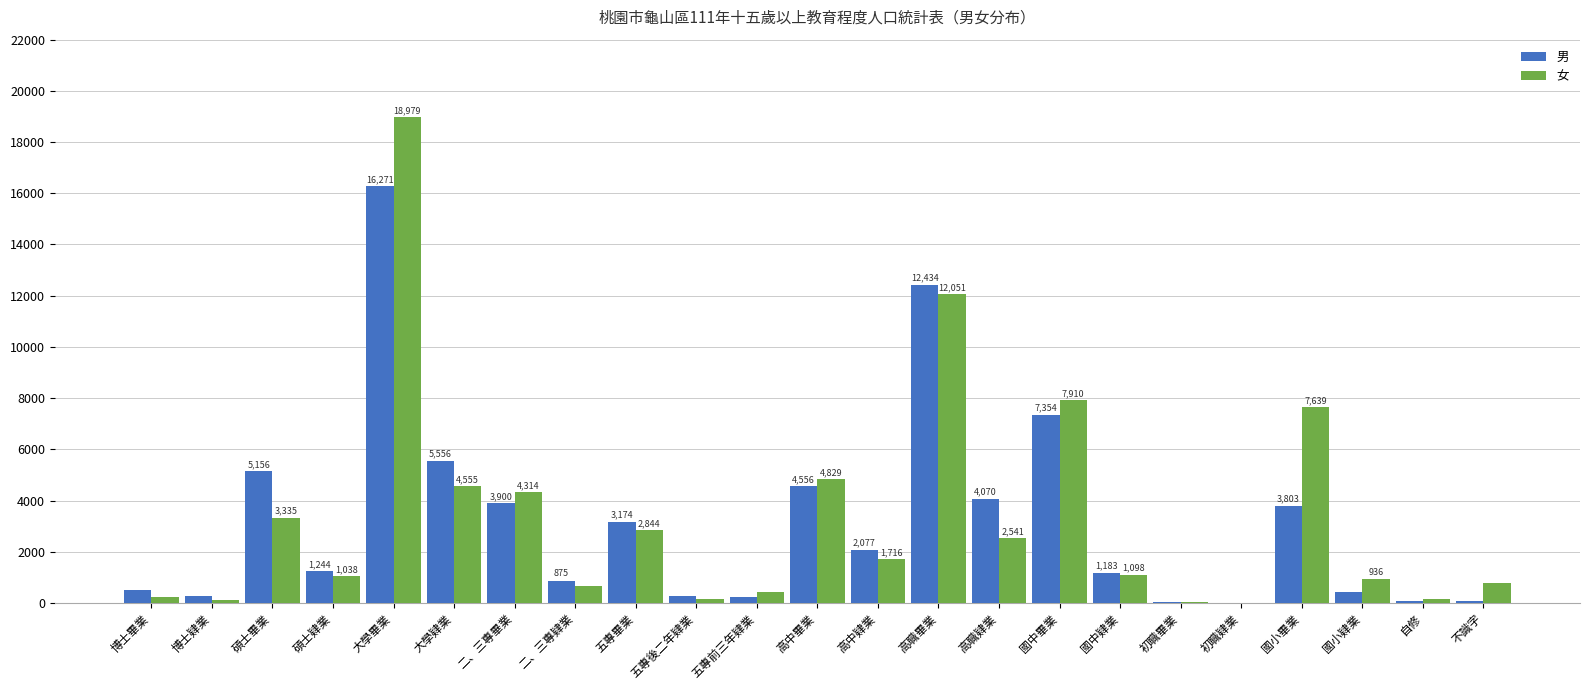

Are the bars horizontal?

No